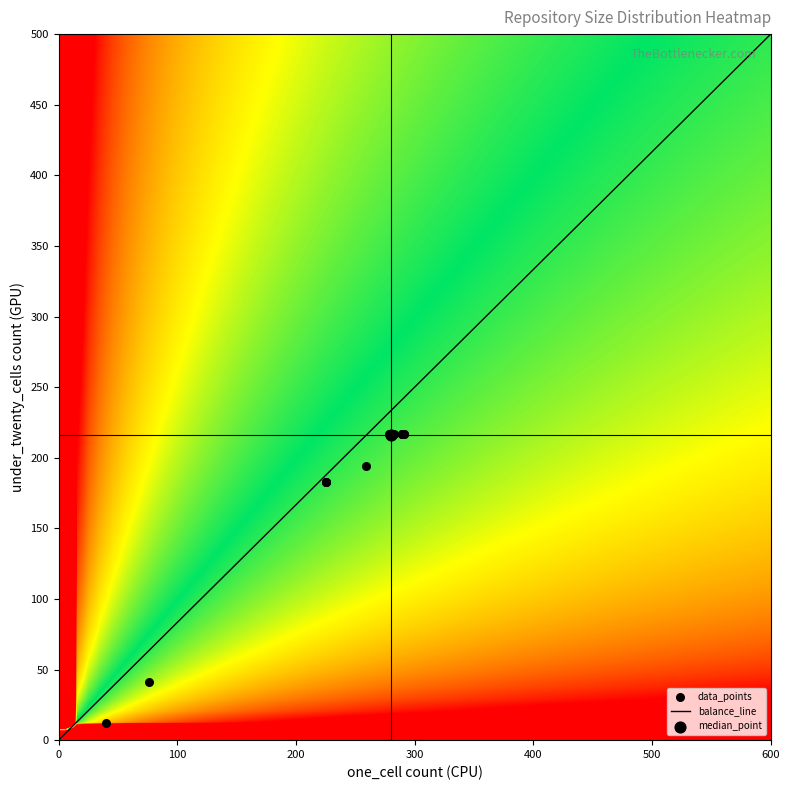

Where is one_cell nearest to the value 165?

17